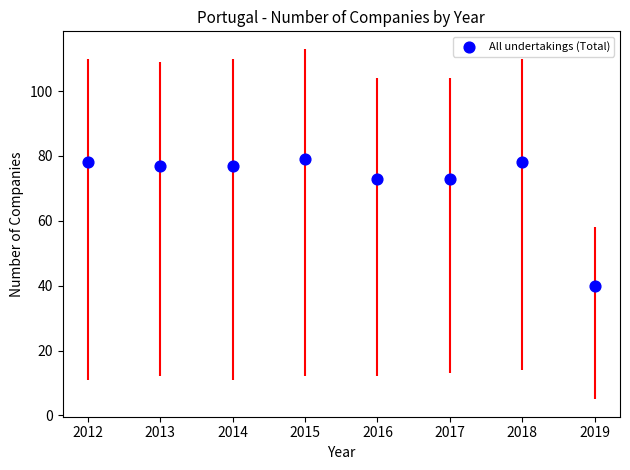

What is the average Y value?

72